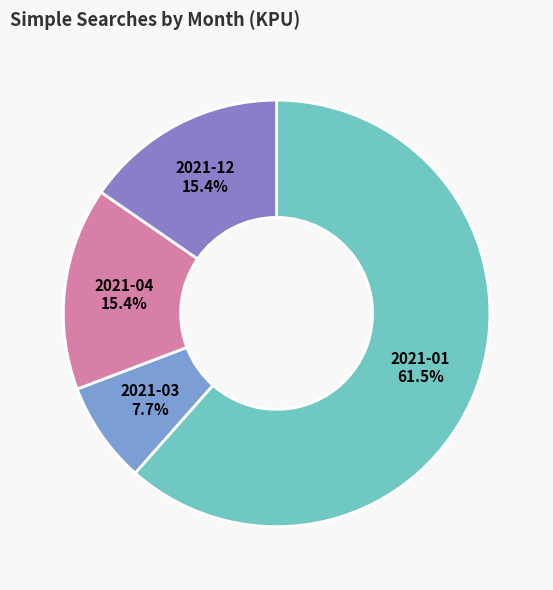

Do 2021-12 and 2021-03 together represent more than half of the pie?

No